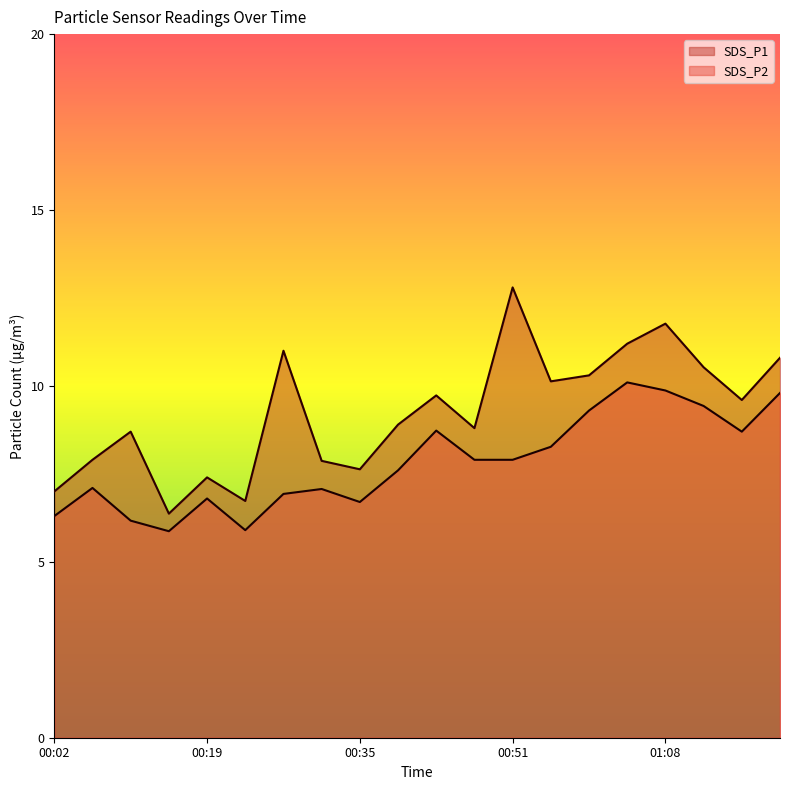

True or false: SDS_P1 and SDS_P2 intersect in this chart.

False